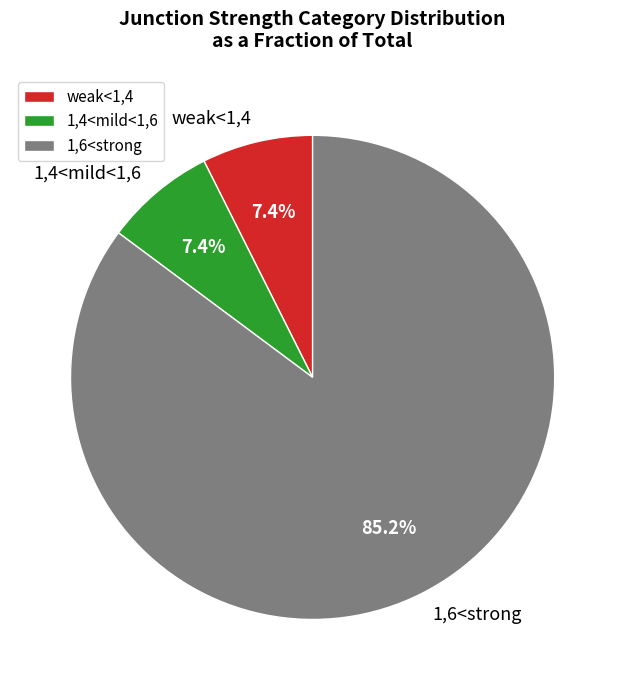

To the nearest percent, what portion does 1,6<strong represent?

85%